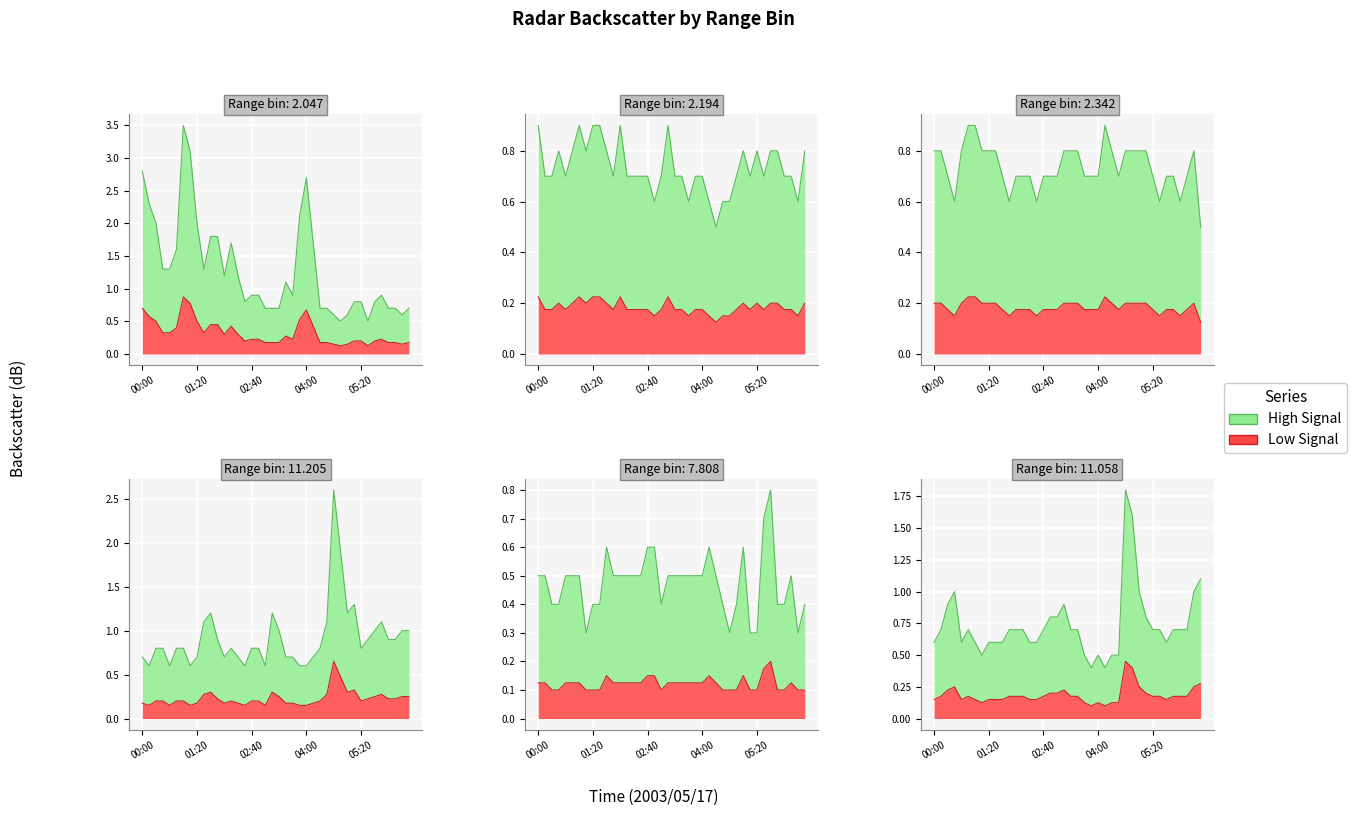

What value does the 11.205 series have at 2003/05/17 06:00?

0.9